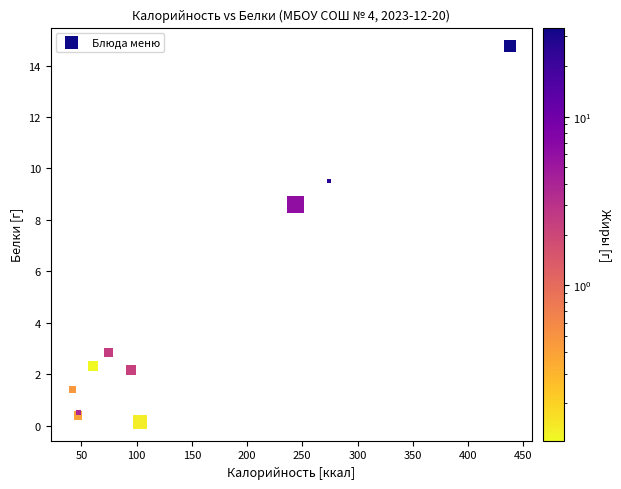

What Y value in the scatter plot is closest to 7?

8.6